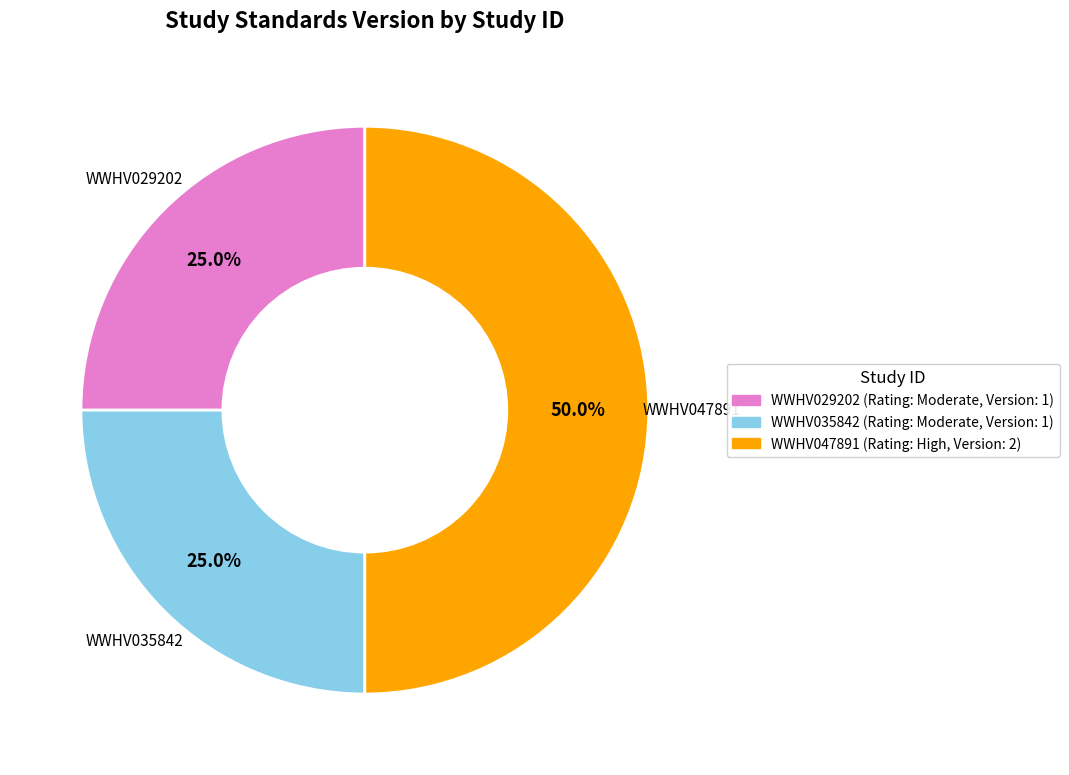

Approximately how many times larger is the value at WWHV047891 compared to WWHV035842?

2.0